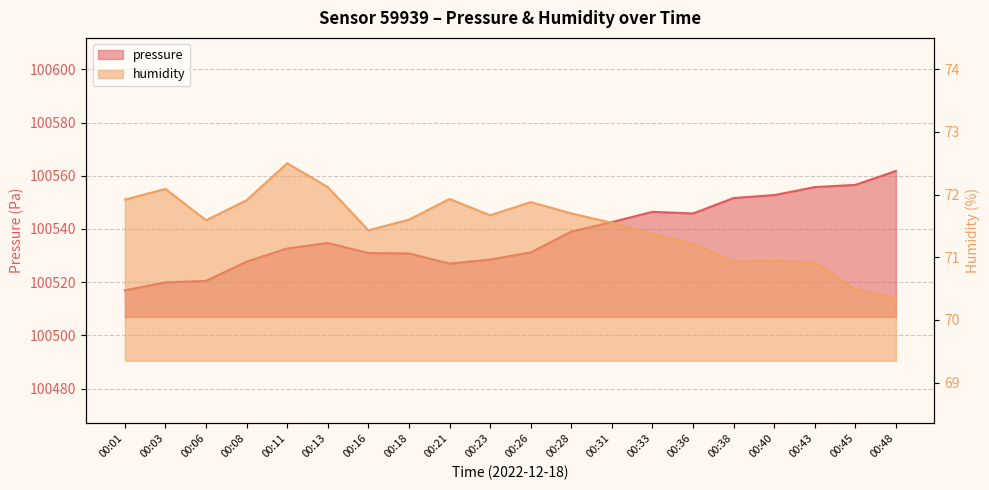

How many interior local peaks does the pressure series have?

2